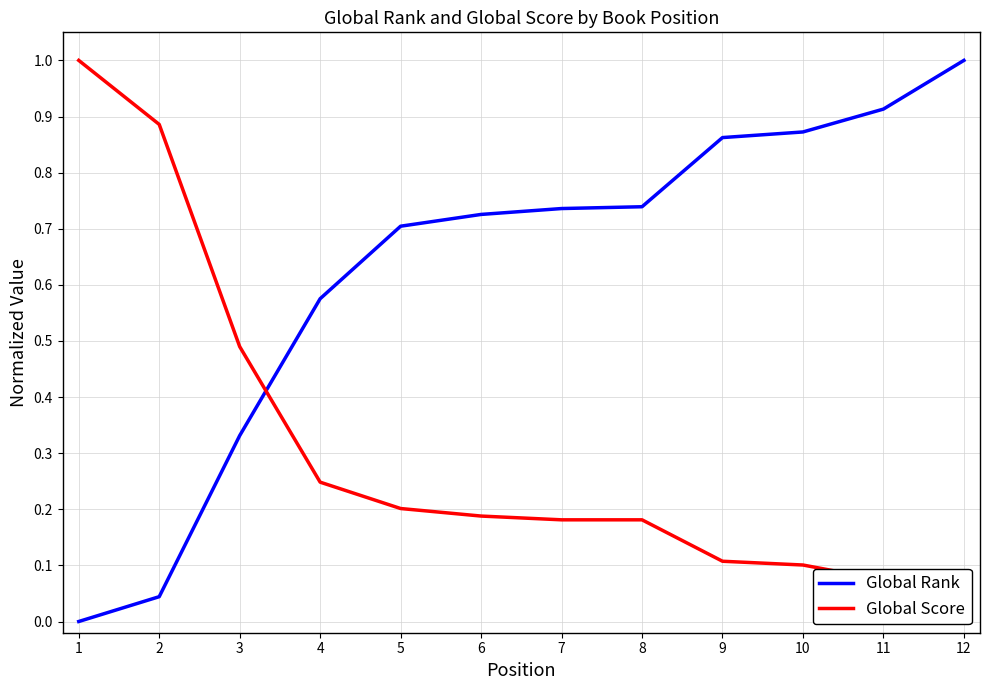

Reading left to right, list all the values displayed in this chart.

Global Rank: 0.0	0.0	0.3	0.6	0.7	0.7	0.7	0.7	0.9	0.9	0.9	1.0
Global Score: 1.0	0.9	0.5	0.2	0.2	0.2	0.2	0.2	0.1	0.1	0.1	0.0